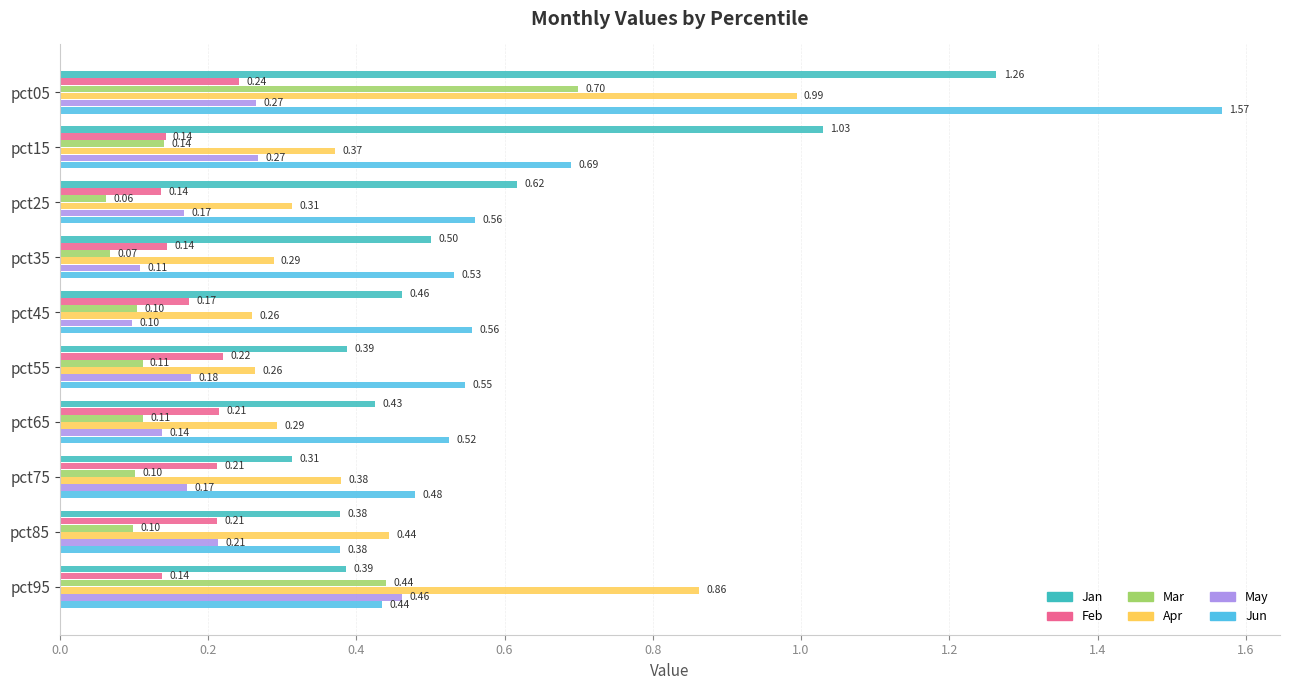

What is the total value across all series at pct55?

1.7